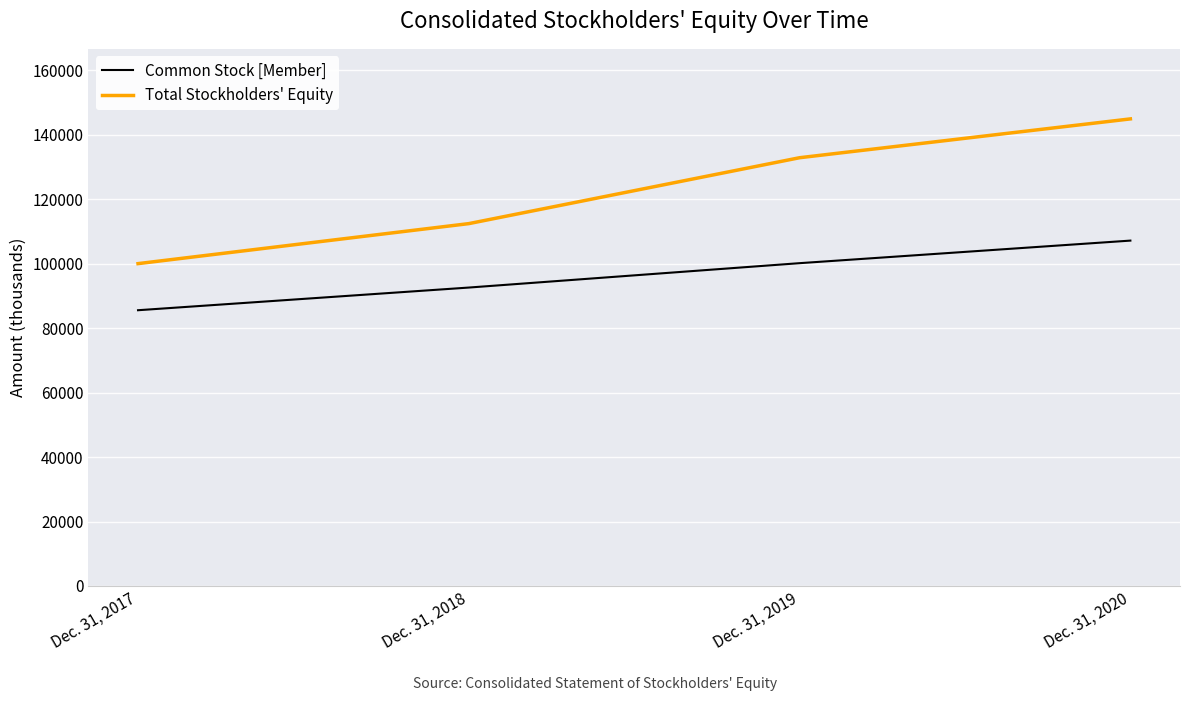

What is the sum of all Total Stockholders' Equity values?

490383